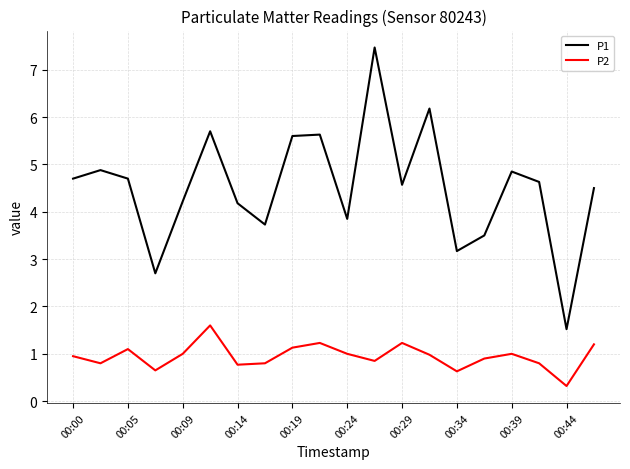

List the series in order of their overall mean, lowest first.

P2, P1